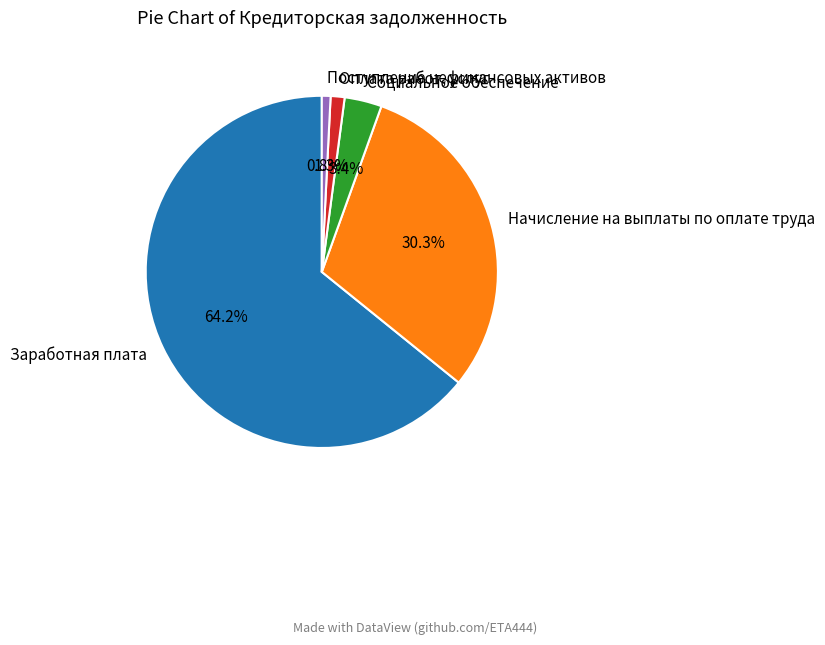

Which slice is the largest?

Заработная плата